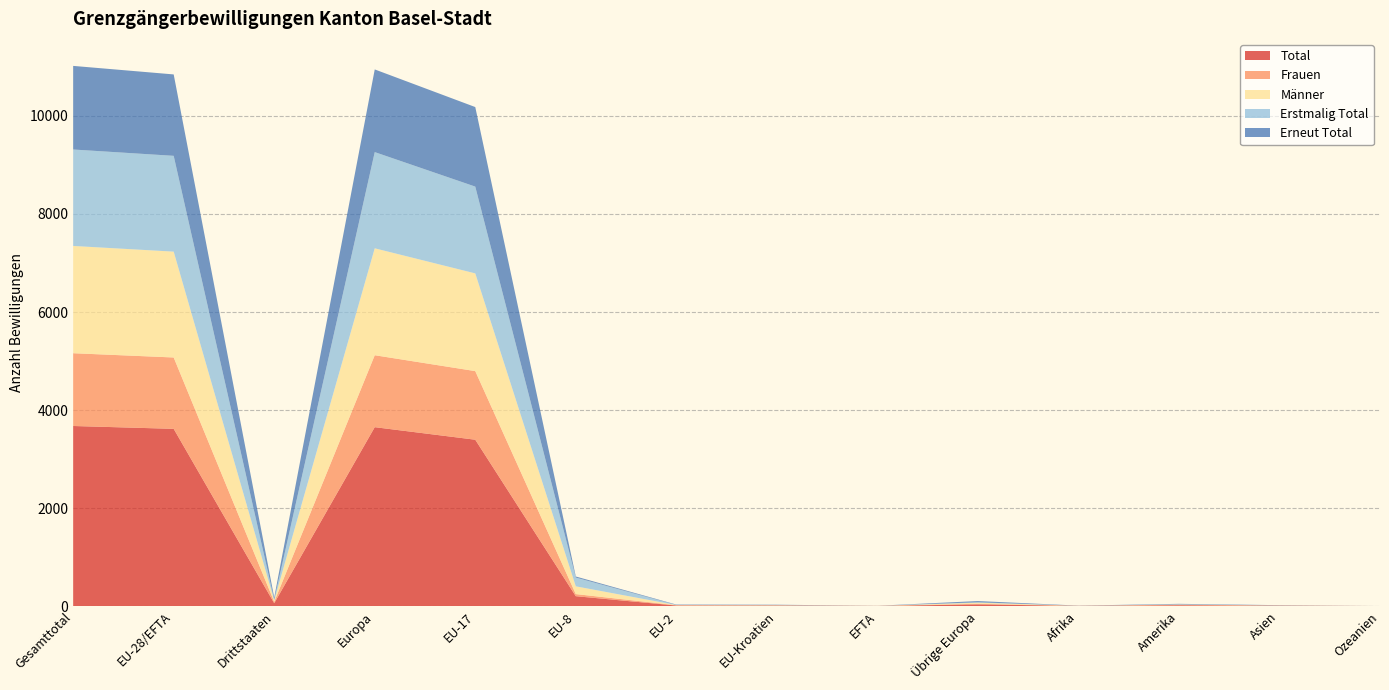

Reading right to left, extract all data points from this chart.

Total: 0	6	15	3	34	2	9	10	201	3394	3650	58	3616	3674
Frauen: 0	4	12	1	12	1	5	7	43	1400	1468	29	1456	1485
Männer: 0	2	3	2	22	1	4	3	158	1994	2182	29	2160	2189
Erstmalig Total: 0	1	4	0	8	2	1	2	179	1771	1963	13	1955	1968
Erneut Total: 0	5	11	3	26	0	8	8	22	1623	1687	45	1661	1706